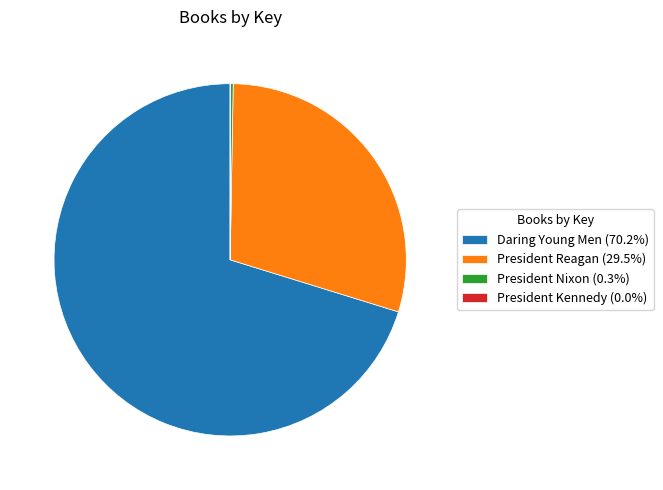

Do President Reagan (29.5%) and Daring Young Men (70.2%) together represent more than half of the pie?

Yes